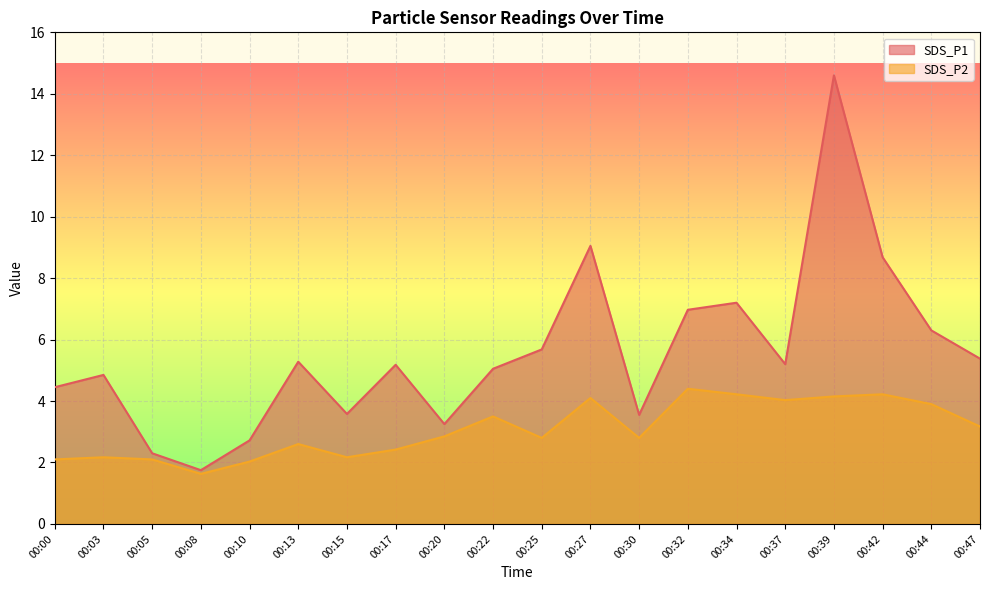

The SDS_P2 series shows 4.2 at 00:34. True or false?

True